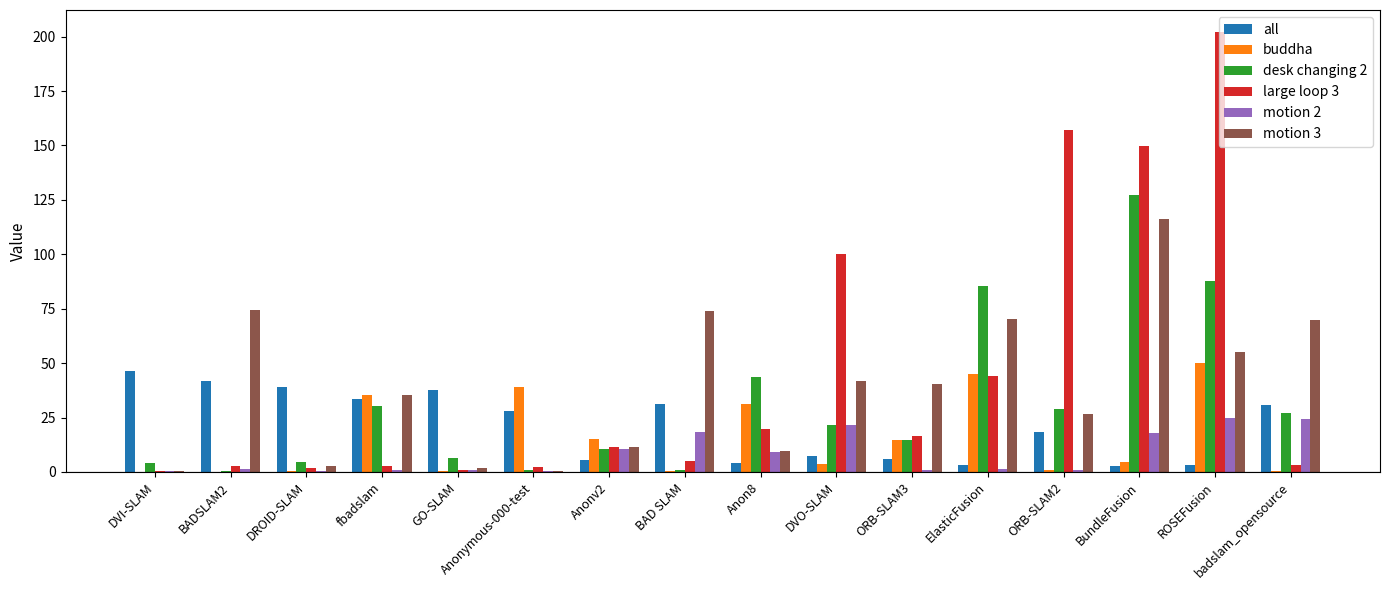

What is the maximum value for desk changing 2?

127.2